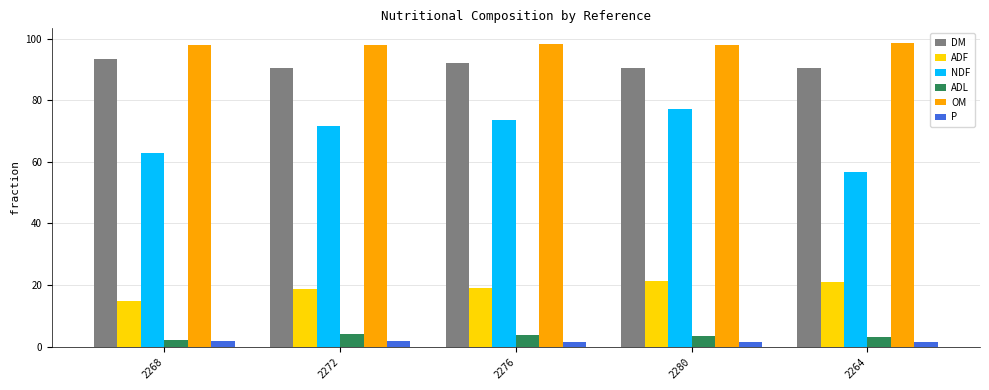

What is the sum of the ADF values at 2268 and 2272?

33.6